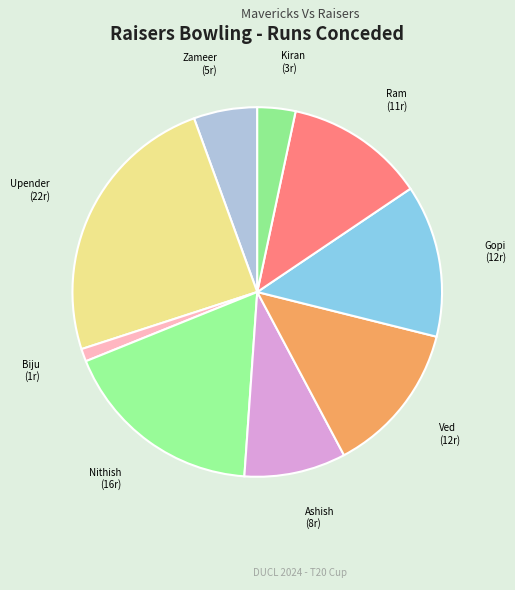

How many segments does this pie chart have?

9